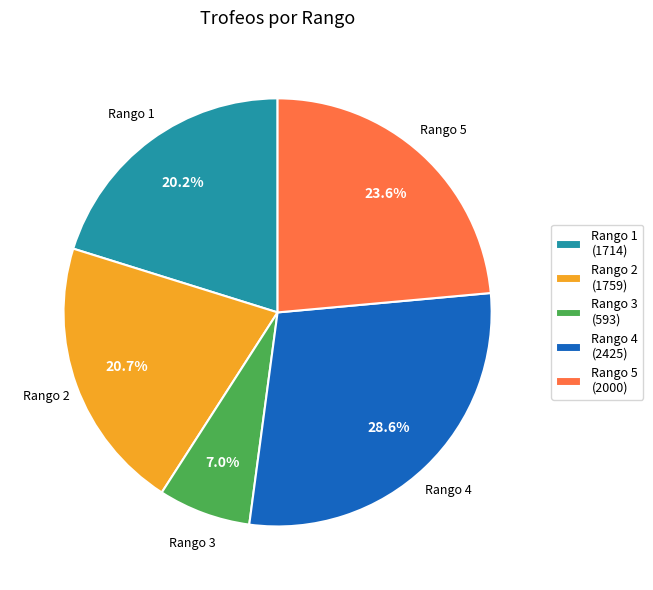

Rank the categories by value from highest to lowest.

Rango 4 (2425), Rango 5 (2000), Rango 2 (1759), Rango 1 (1714), Rango 3 (593)